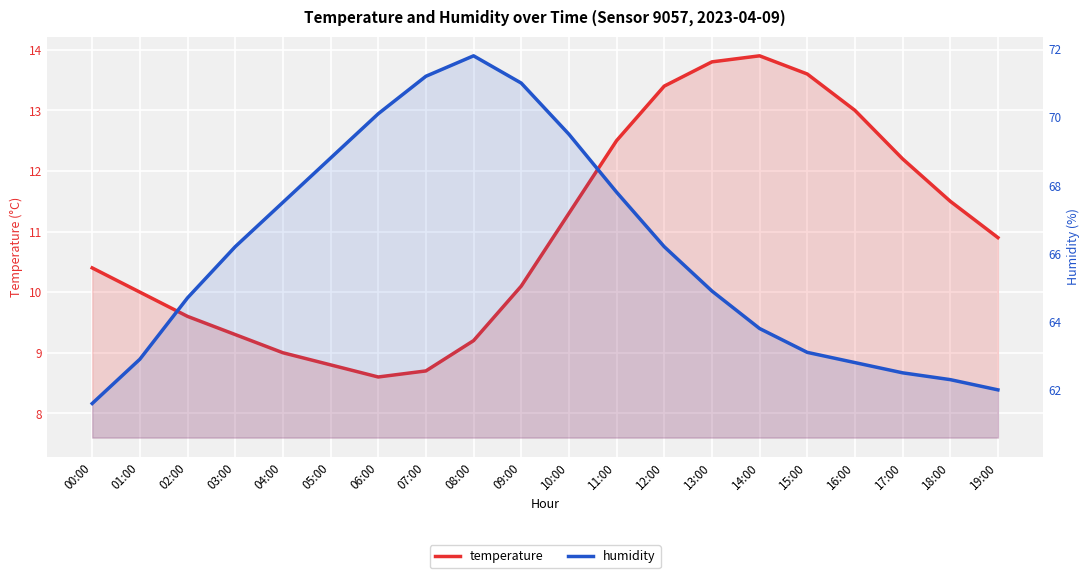

True or false: humidity has more than 0 points higher than both neighbors.

True